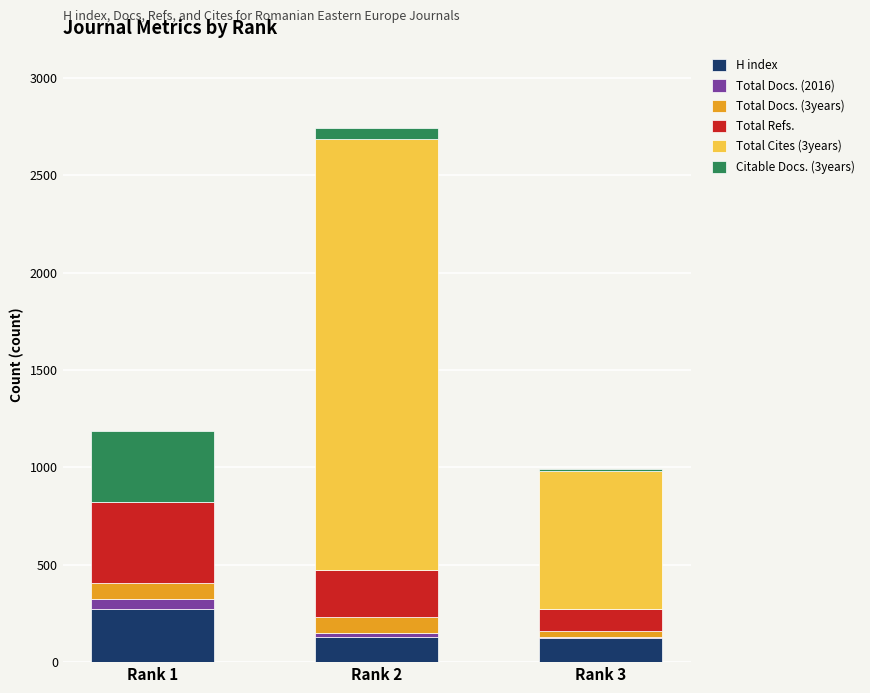

What is the maximum value for H index?

273